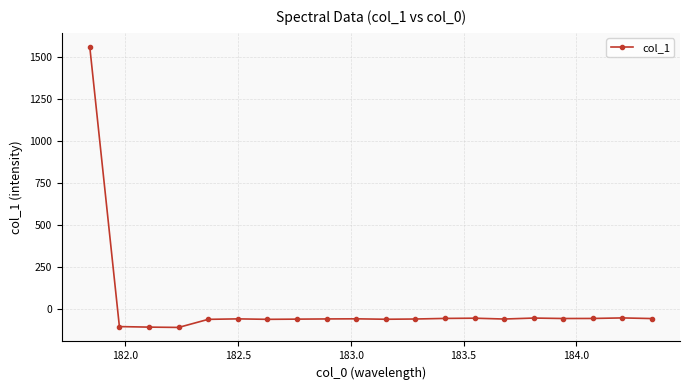

What is the minimum value shown in the chart?

-106.8